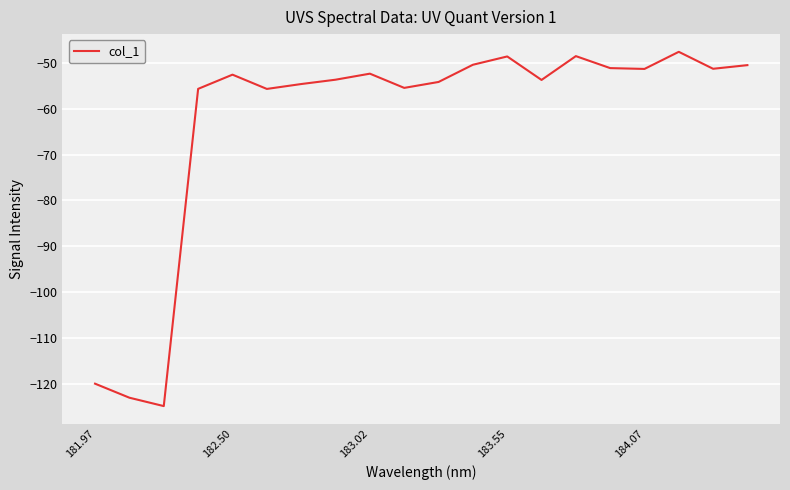

What is the maximum value shown in the chart?

-47.6